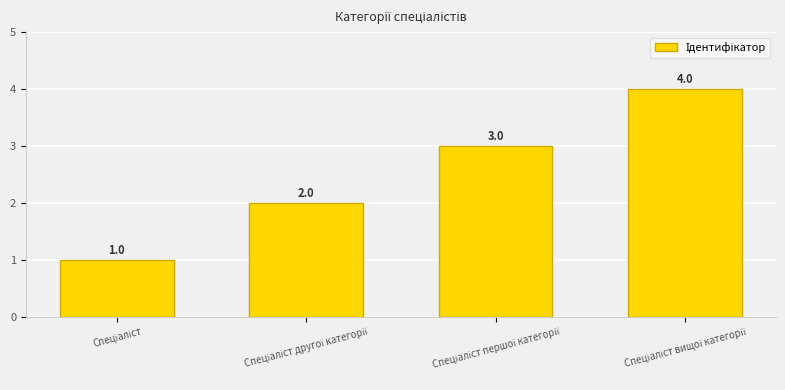

What is the value of the 1st bar from the left?

1